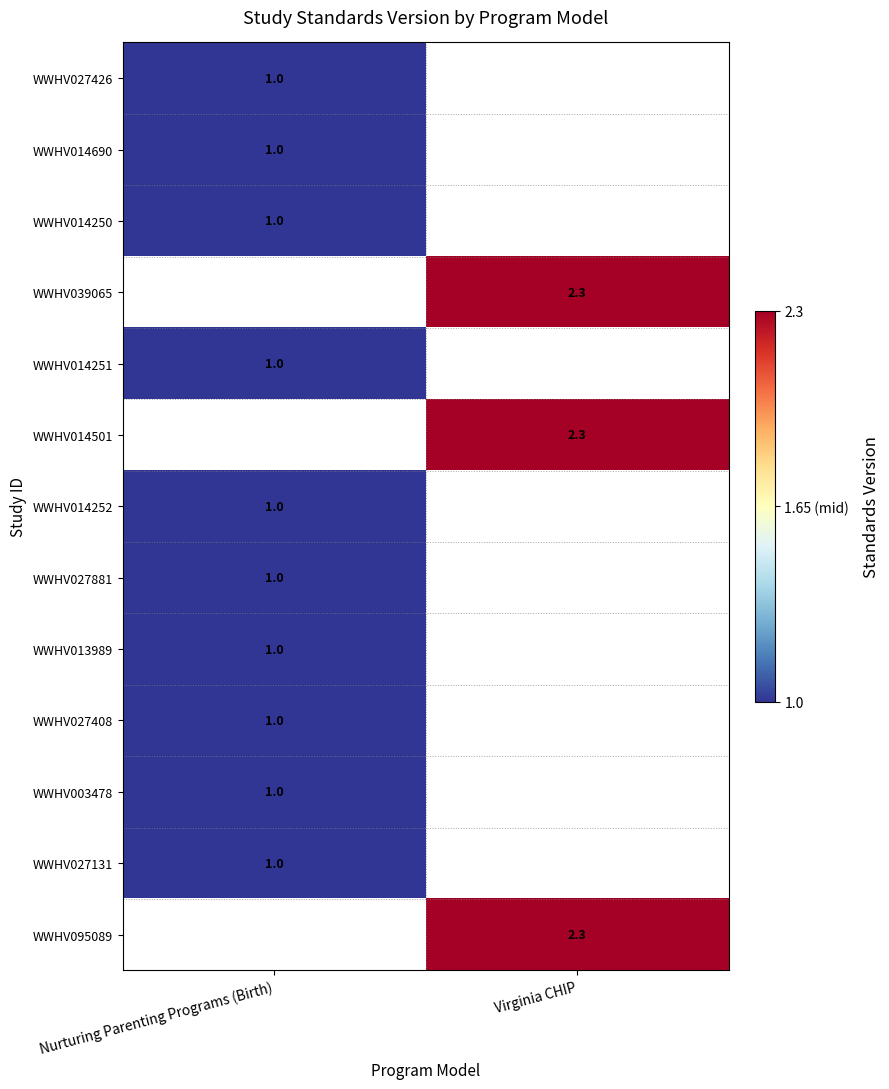

The WWHV014690 series shows 1.0 at Nurturing Parenting Programs (Birth). True or false?

True